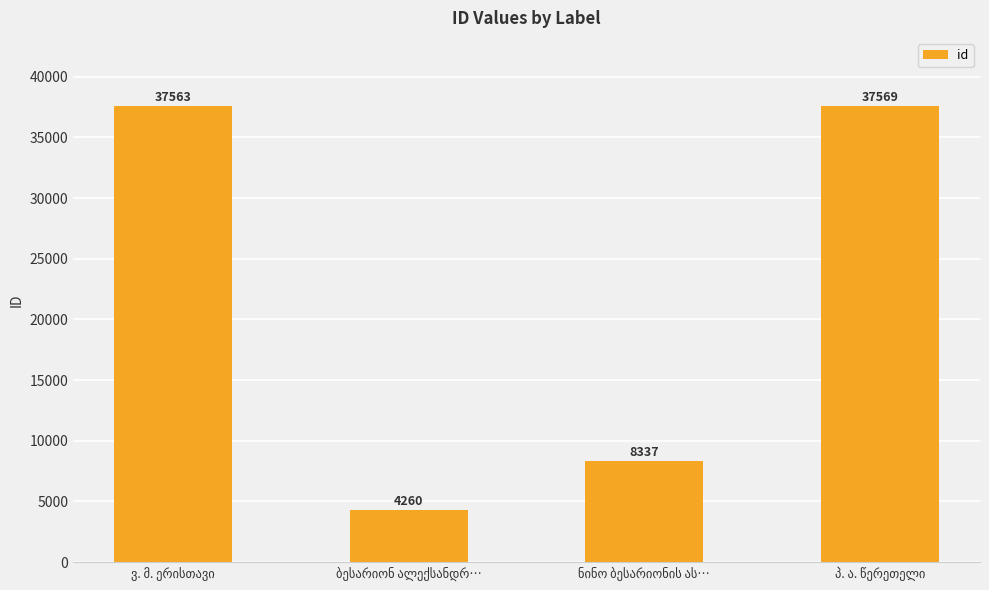

Does the chart contain stacked bars?

No